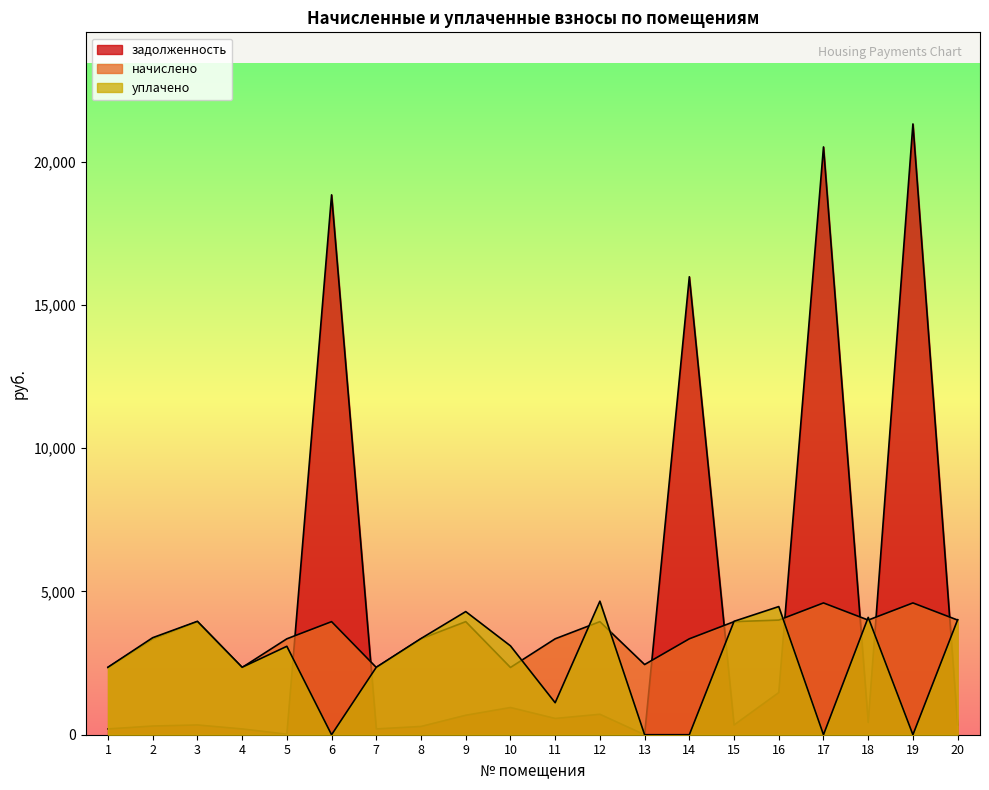

At which category is the sum across all series the highest?

19